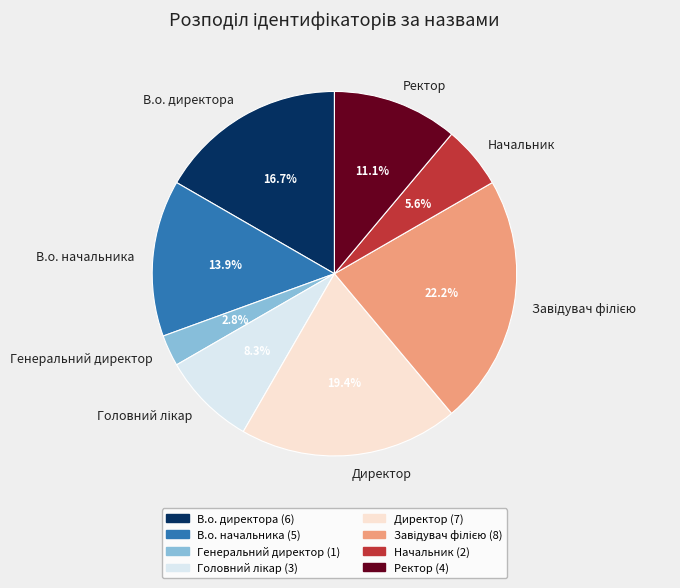

What percentage is the Ректор slice, to the nearest percent?

11%